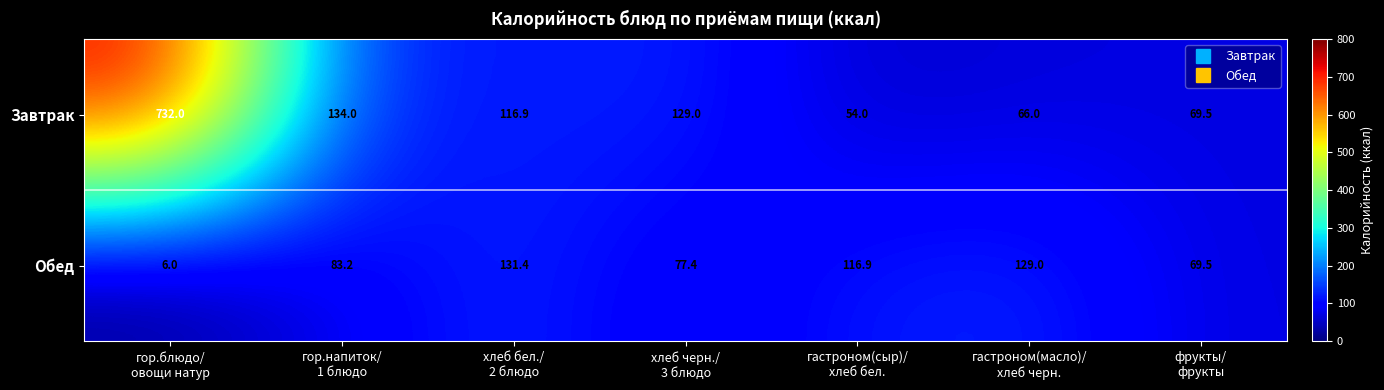

Reading left to right, transcribe all the data shown in this chart.

Завтрак: 732.0	134.0	116.9	129.0	54.0	66.0	69.5
Обед: 6.0	83.2	131.4	77.4	116.9	129.0	69.5